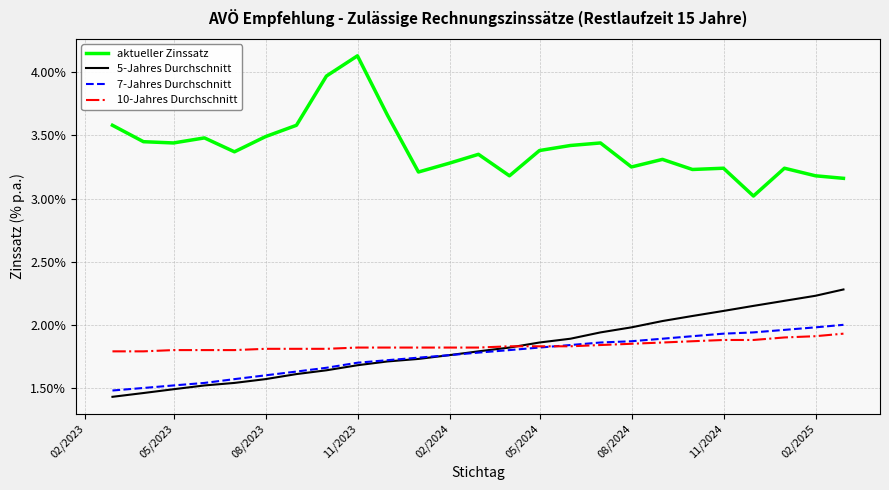

True or false: aktueller Zinssatz and 10-Jahres Durchschnitt cross at least once.

False